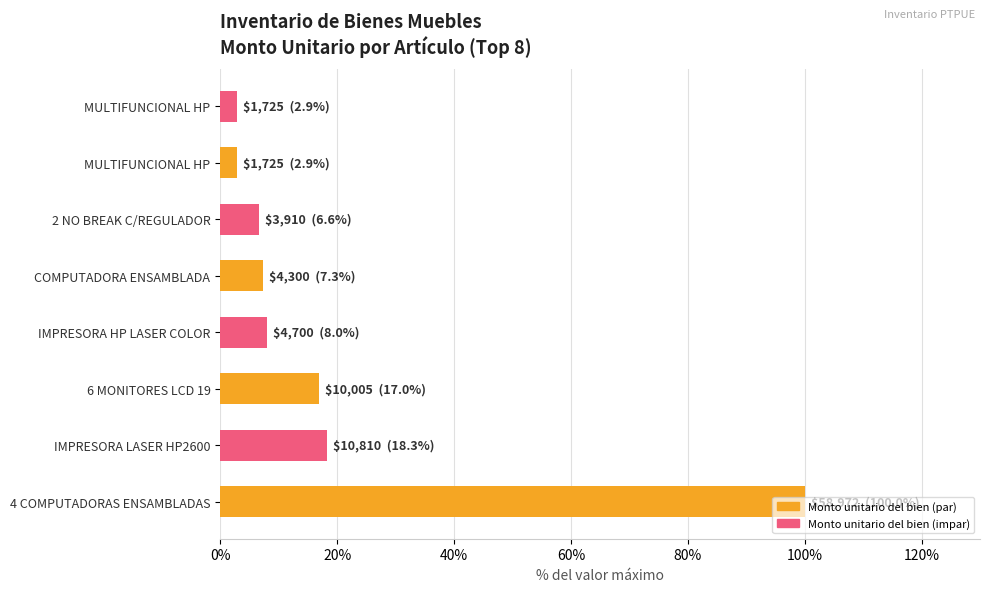

What is the maximum value shown in the chart?

100.0